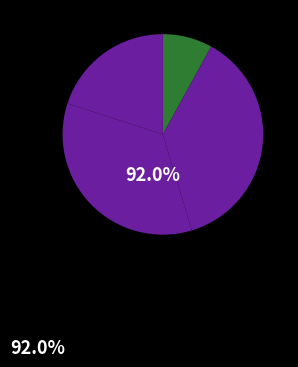

To the nearest percent, what is the difference between the Q2 and Q3 slice percentages?

3%